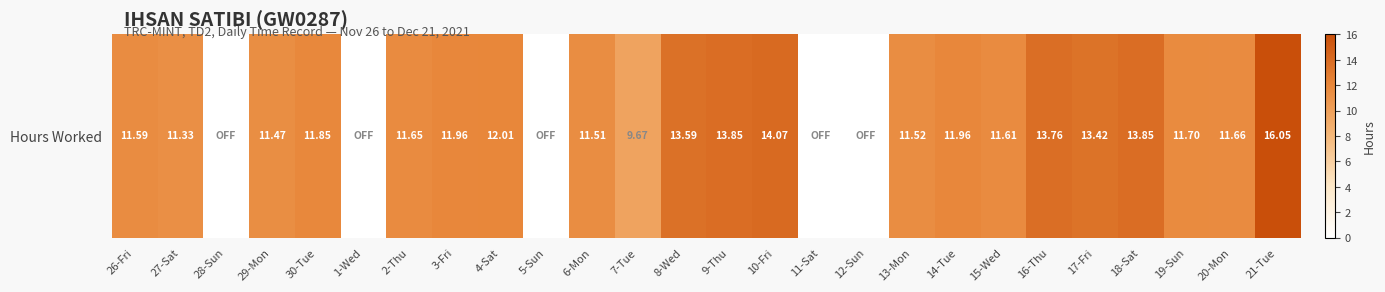

Which category has the lowest value across all series?

28-Sun